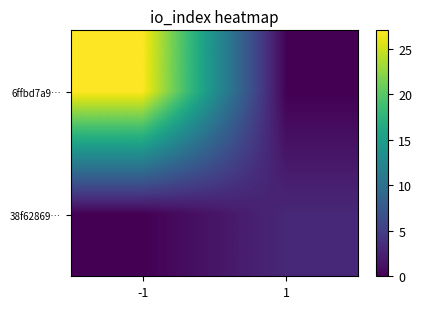

Reading left to right, list all the values displayed in this chart.

6ffbd7a9…: -1=27	1=0
38f62869…: -1=0	1=3